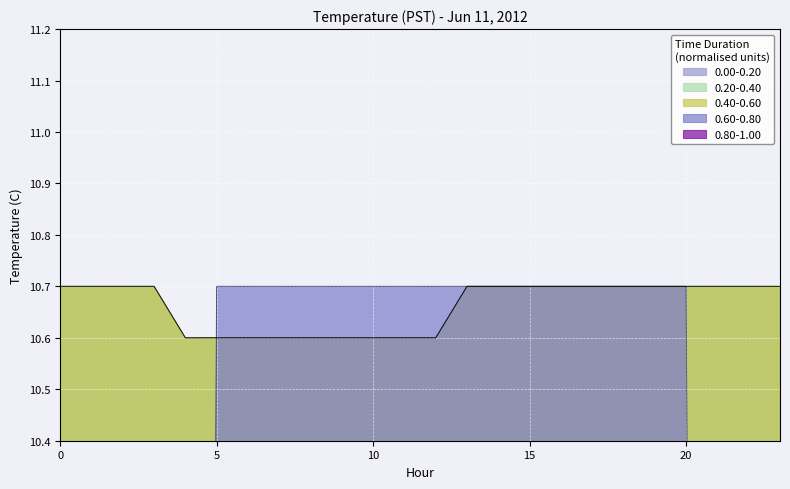

Reading left to right, list all the values displayed in this chart.

0.60-0.80: 0.0	0.0	0.0	0.0	0.0	10.7	10.7	10.7	10.7	10.7	10.7	10.7	10.7	10.7	10.7	10.7	10.7	10.7	10.7	10.7	10.7	0.0	0.0	0.0
0.40-0.60: 10.7	10.7	10.7	10.7	10.6	10.6	10.6	10.6	10.6	10.6	10.6	10.6	10.6	10.7	10.7	10.7	10.7	10.7	10.7	10.7	10.7	10.7	10.7	10.7
0.20-0.40: 10.7	10.7	10.7	10.7	10.6	10.6	10.6	10.6	10.6	10.6	10.6	10.6	10.6	10.7	10.7	10.7	10.7	10.7	10.7	10.7	10.7	10.7	10.7	10.7
0.00-0.20: 10.7	10.7	10.7	10.7	10.6	10.6	10.6	10.6	10.6	10.6	10.6	10.6	10.6	10.7	10.7	10.7	10.7	10.7	10.7	10.7	10.7	10.7	10.7	10.7